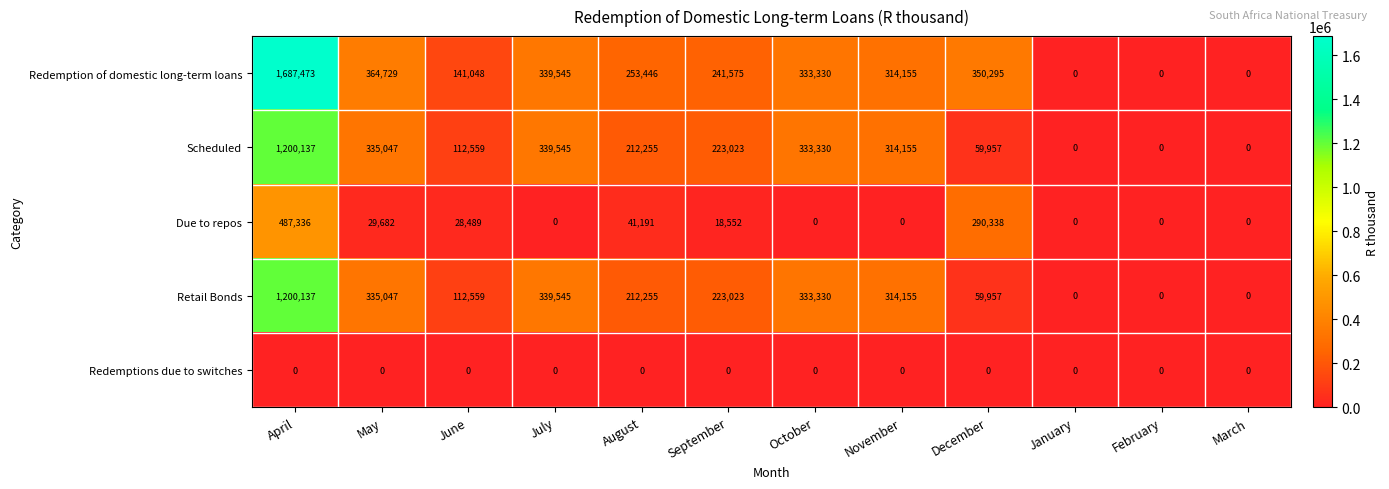

At how many categories does at least one series exceed 140111?

9